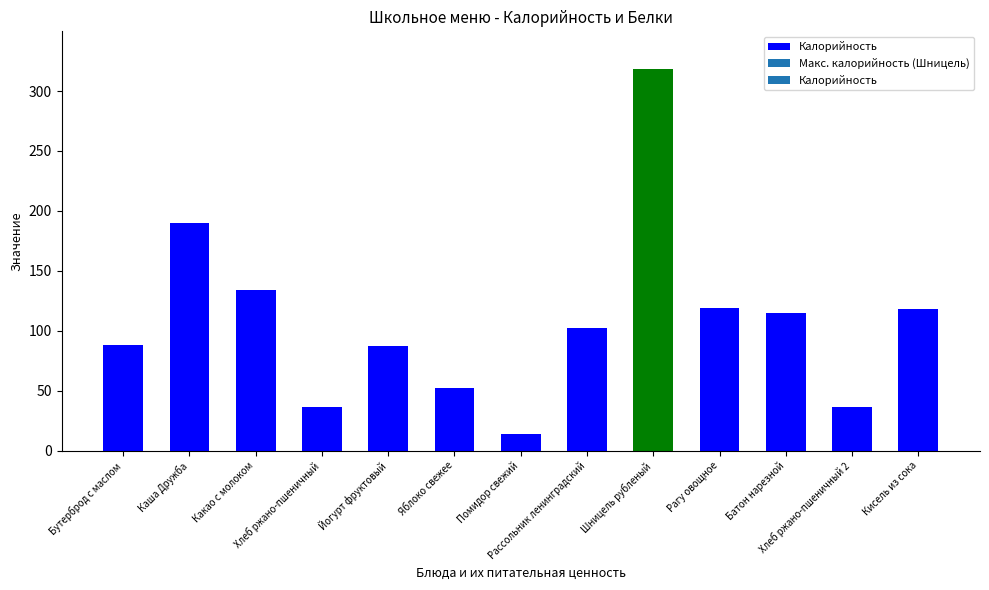

What is the smallest value displayed?

14